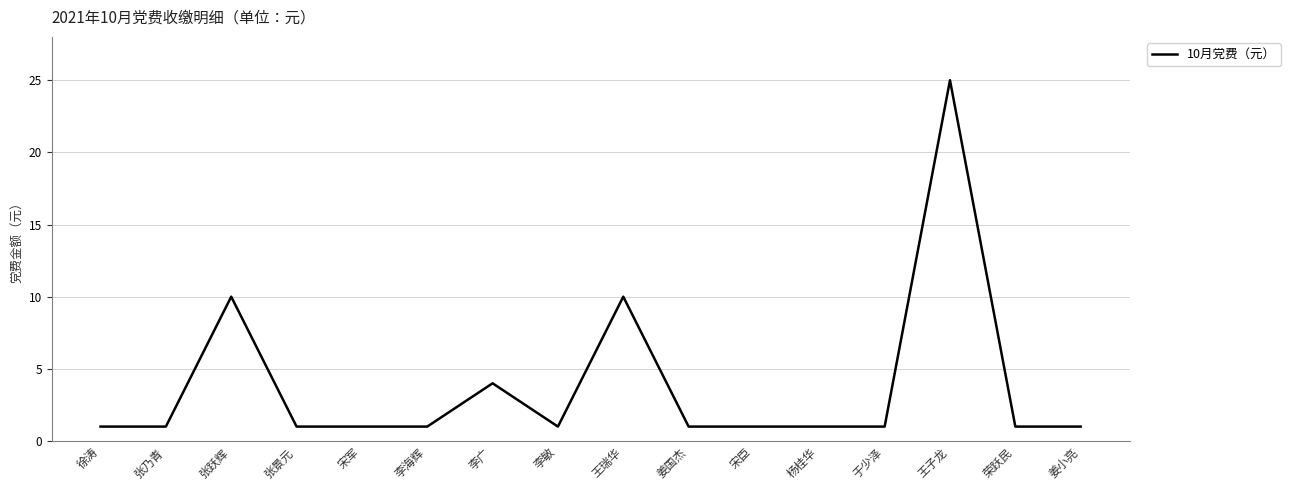

Approximately how many times larger is the value at 李敏 compared to 宋军?

1.0